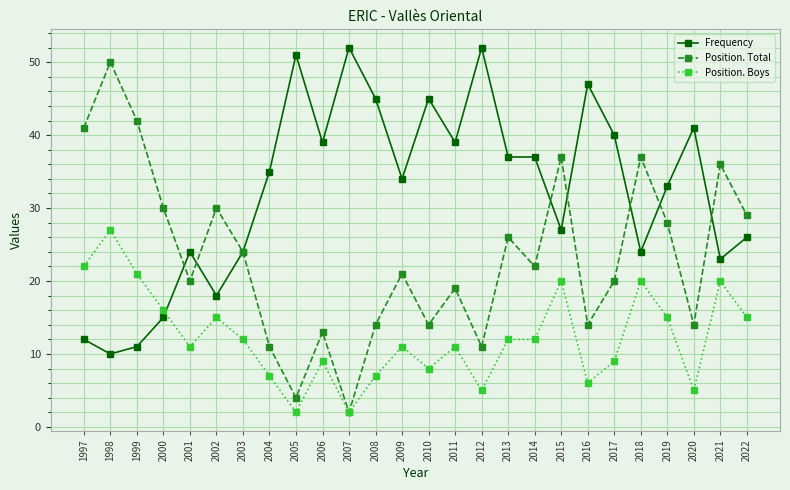

Rank the series by their maximum value, from lowest to highest.

Position. Boys, Position. Total, Frequency